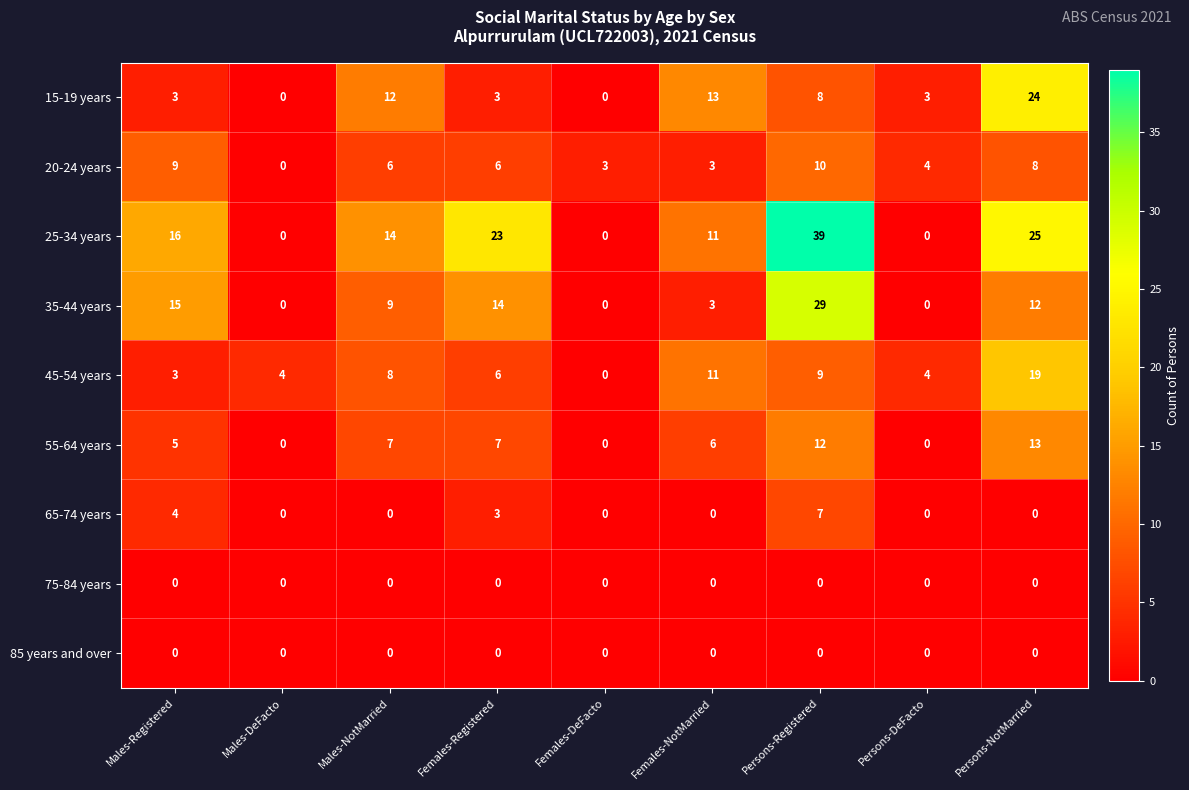

Which label corresponds to the largest value in the chart?

Persons-Registered